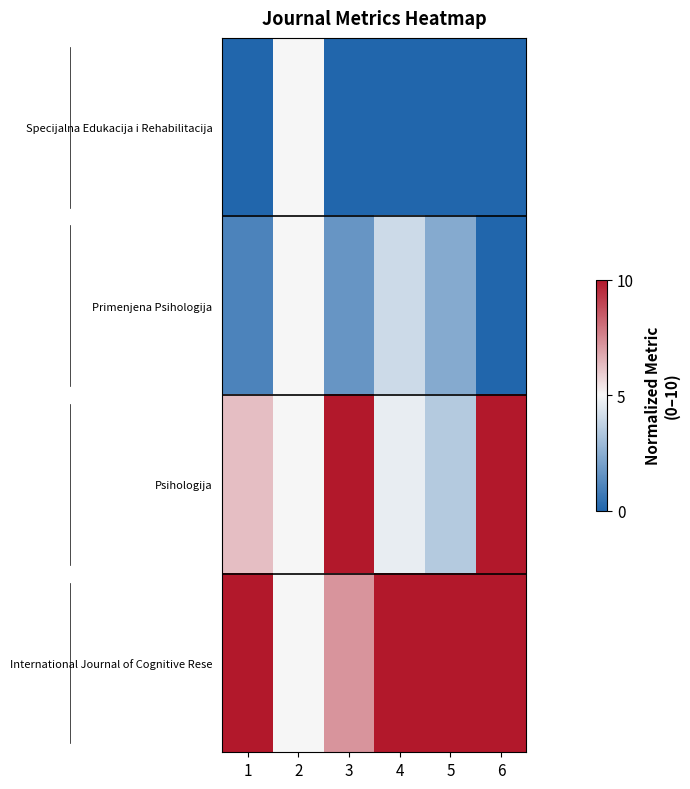

Which series has the widest spread of values?

Psihologija